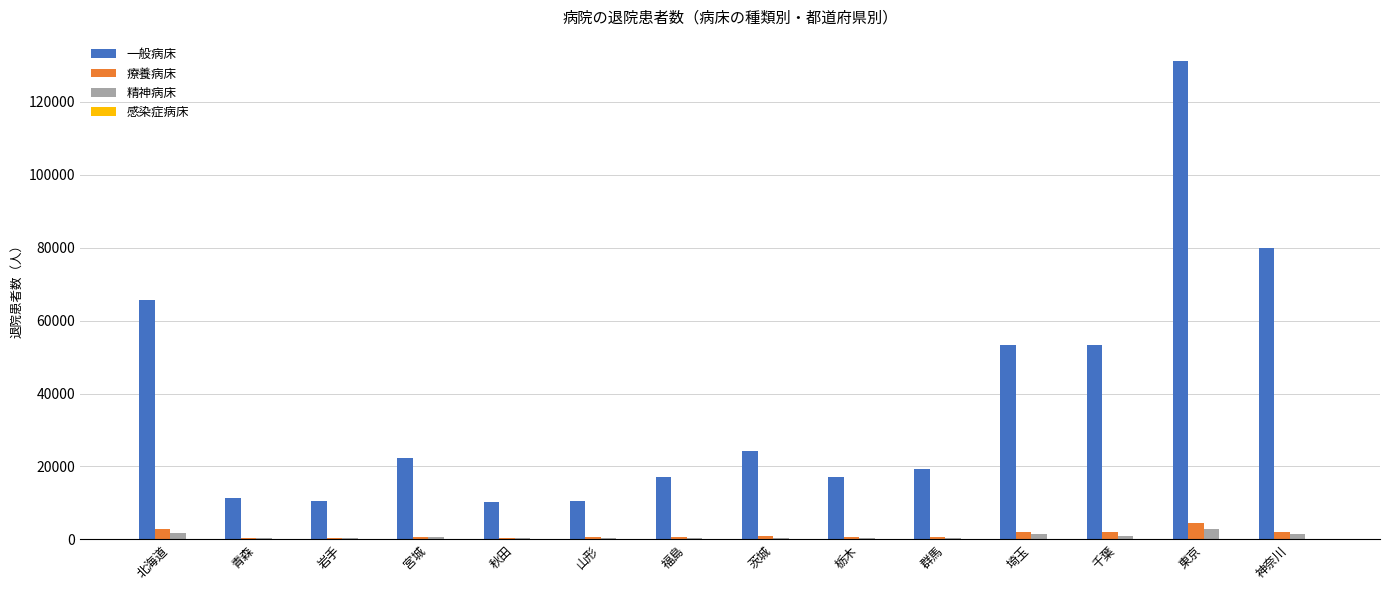

What is the total value across all series at 東京?

138848